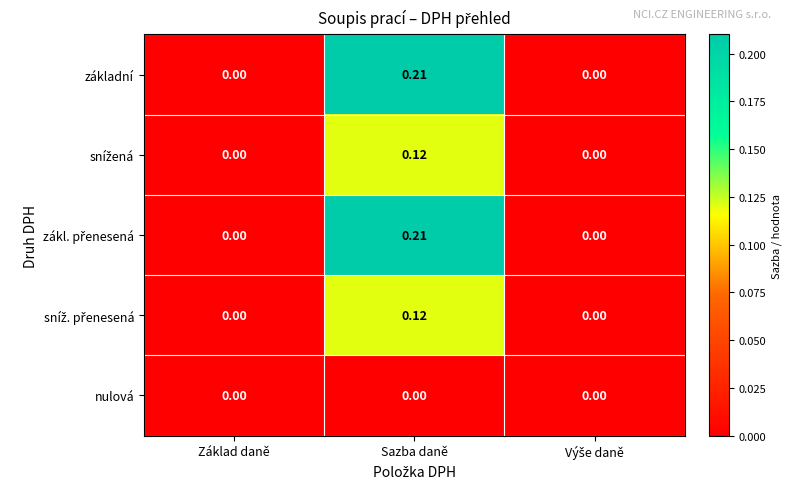

At which category is the sum across all series the highest?

Sazba daně